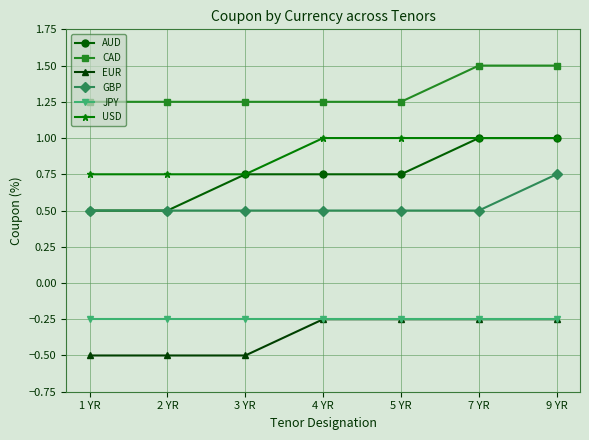

What position from the right is 7 YR?

2